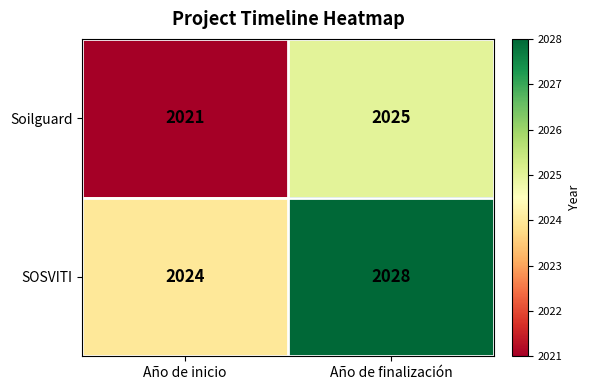

Rank the series by their maximum value, from highest to lowest.

SOSVITI, Soilguard